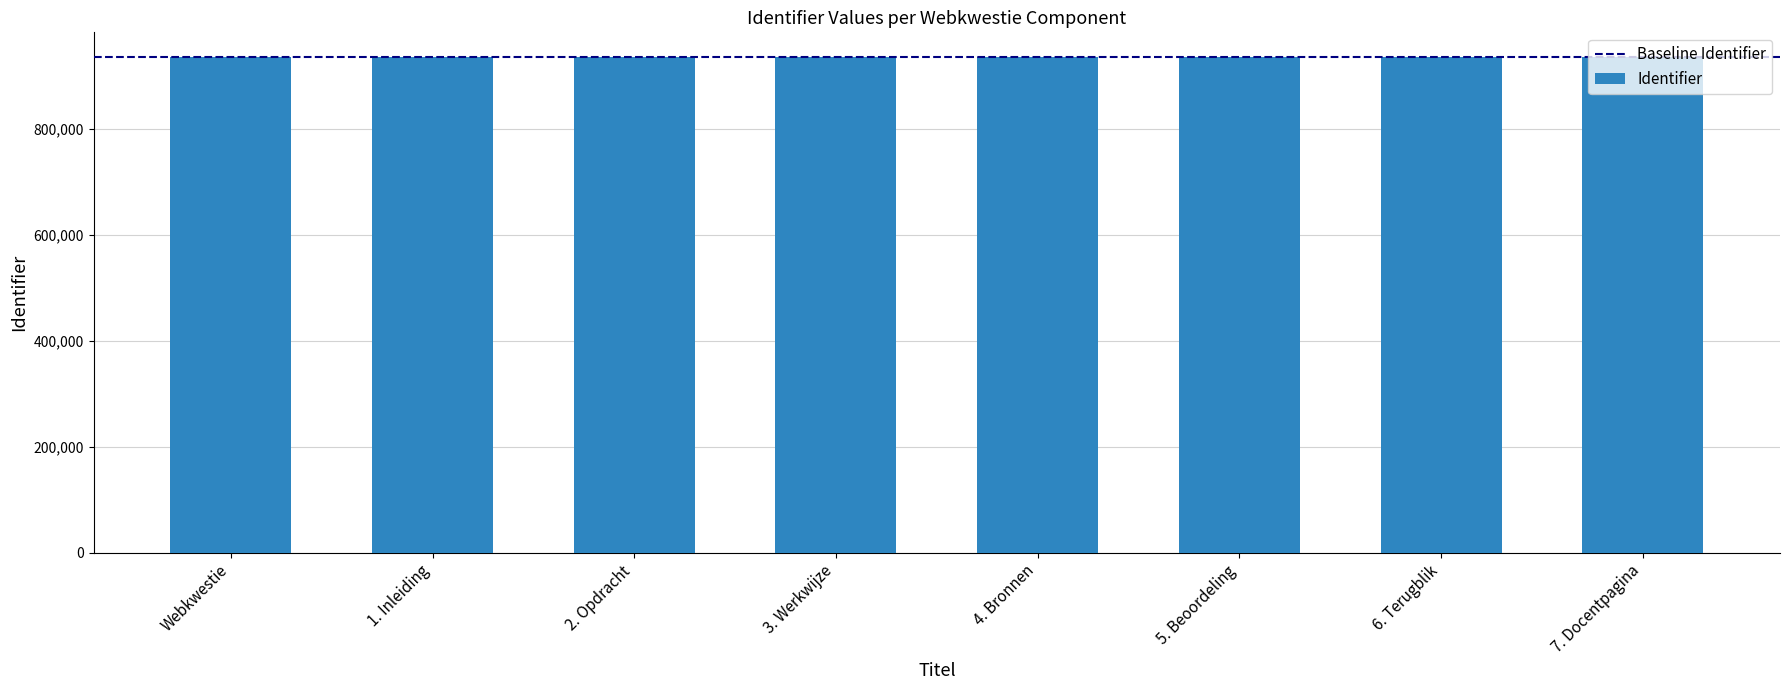

The chart shows a value of 1661139 at 1. Inleiding. True or false?

False